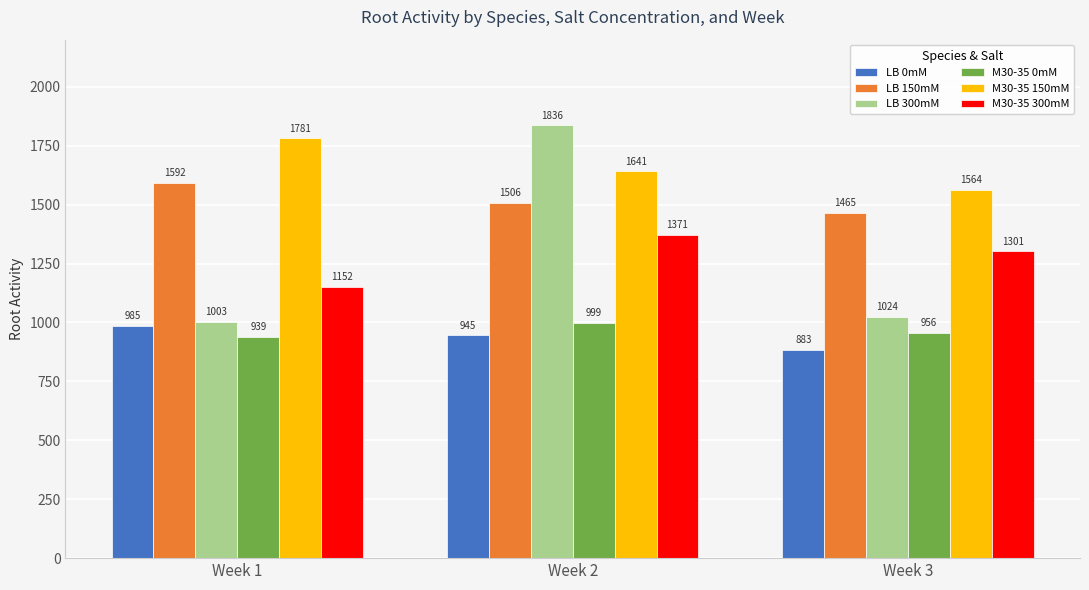

How many values in the M30-35 0mM series exceed 956?

2